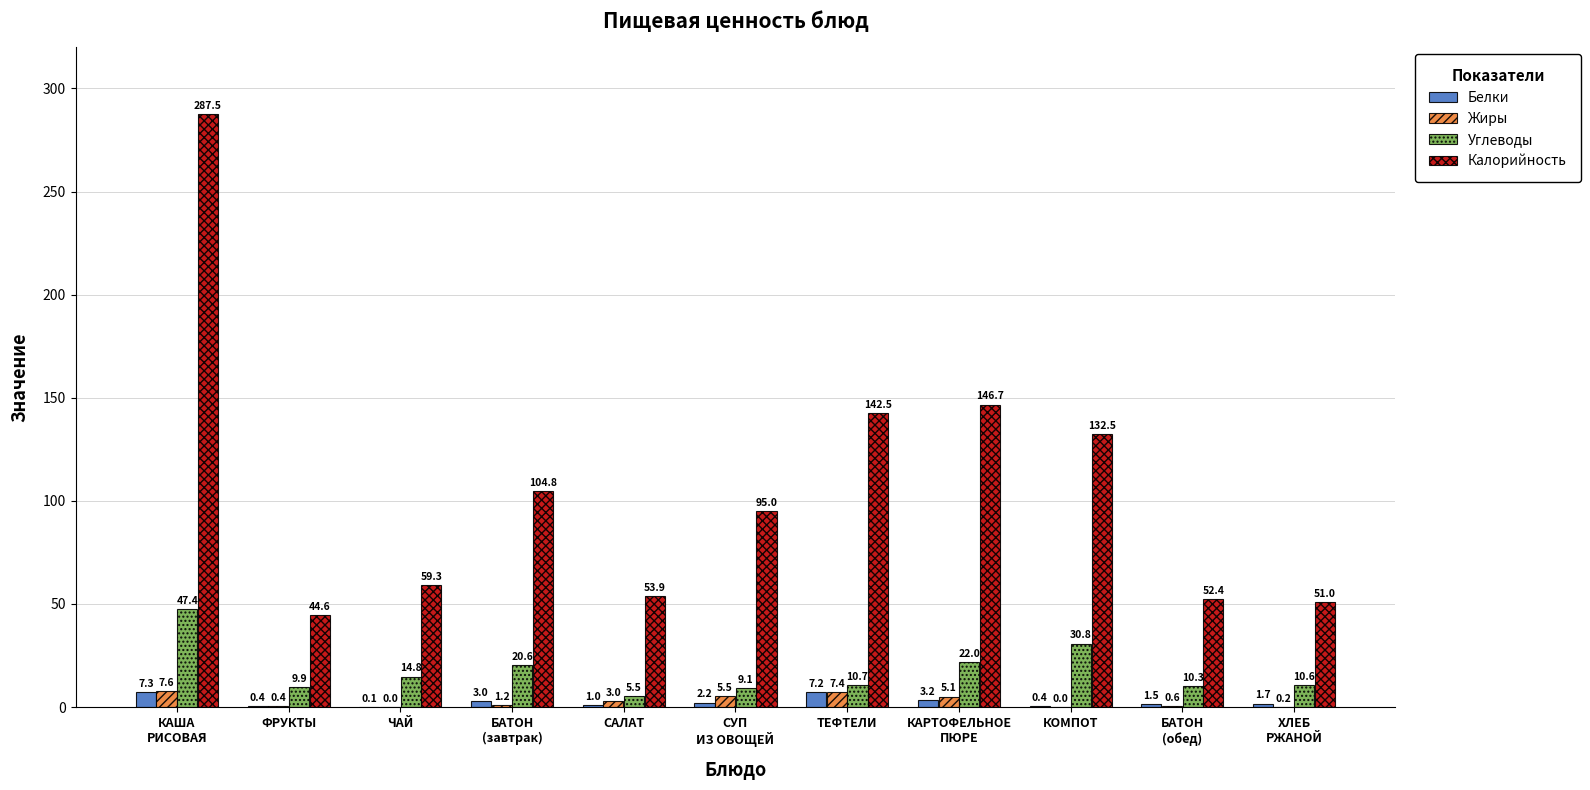

What is the sum of the Белки values at КАРТОФЕЛЬНОЕ
ПЮРЕ and КАША
РИСОВАЯ?

10.5